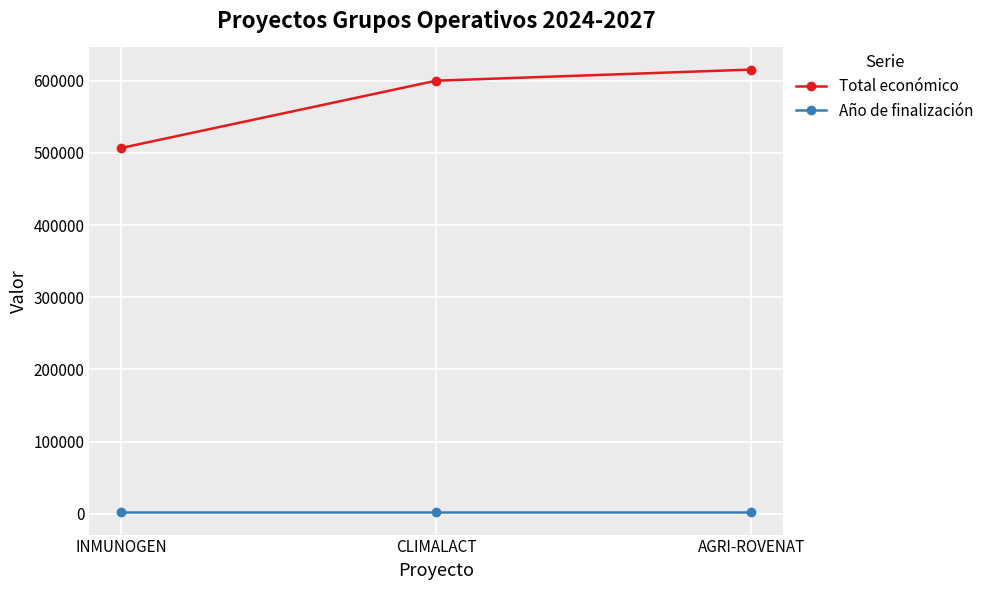

What position from the right is CLIMALACT?

2